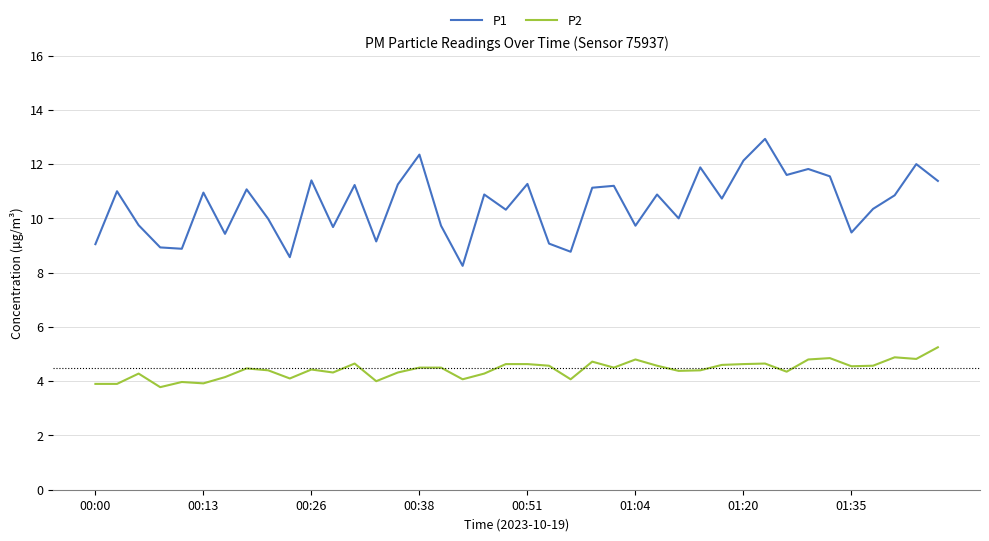

Which series has the widest spread of values?

P1